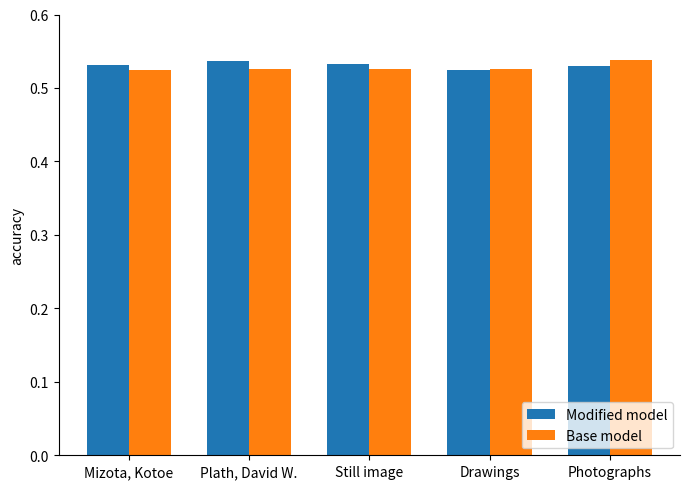

List the labels in order of Modified model value, largest first.

Plath, David W., Still image, Mizota, Kotoe, Photographs, Drawings